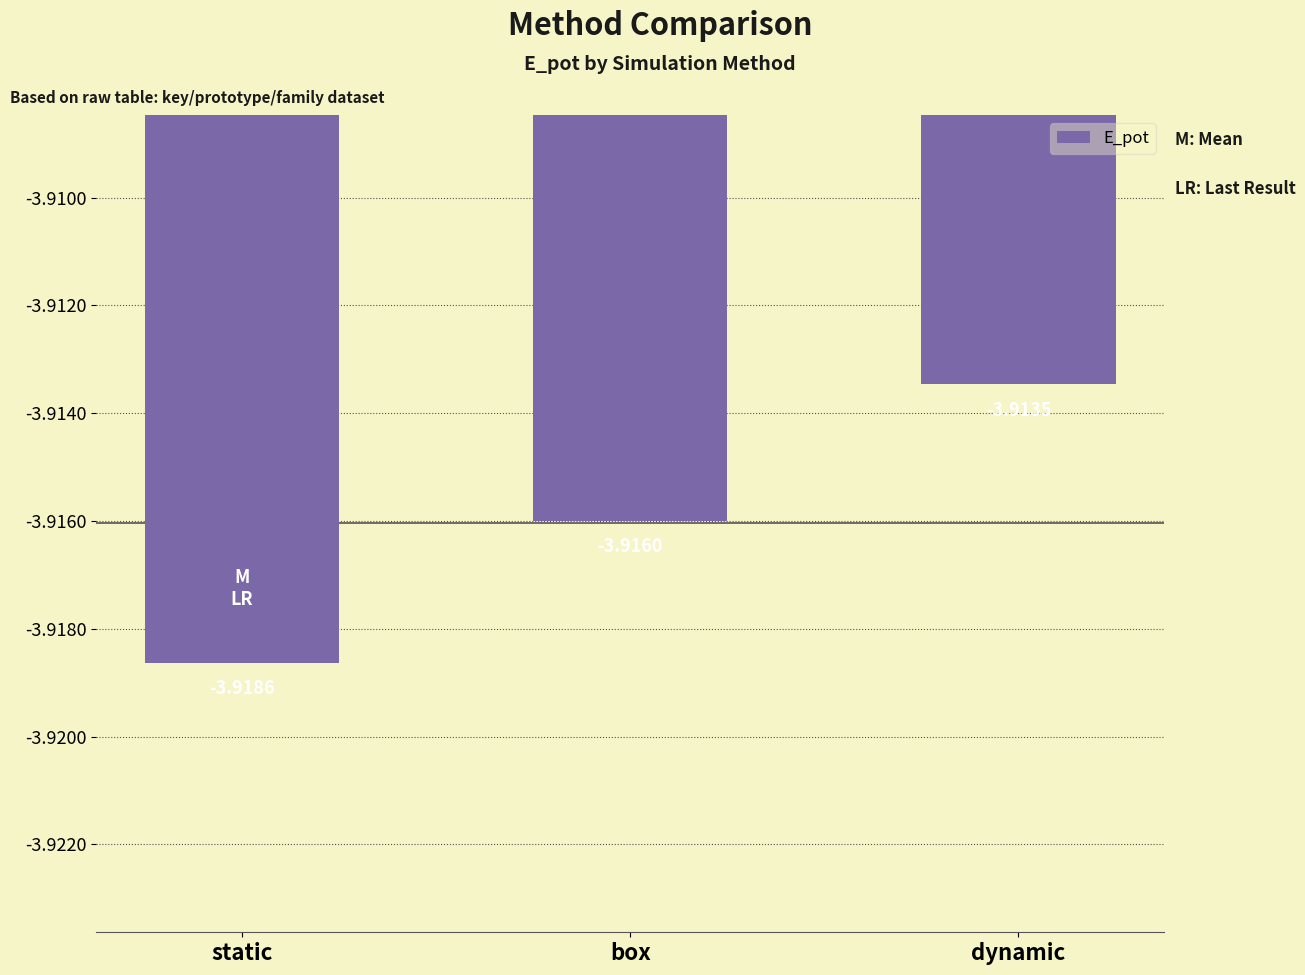

Reading right to left, transcribe all the data shown in this chart.

dynamic=-3.9	box=-3.9	static=-3.9